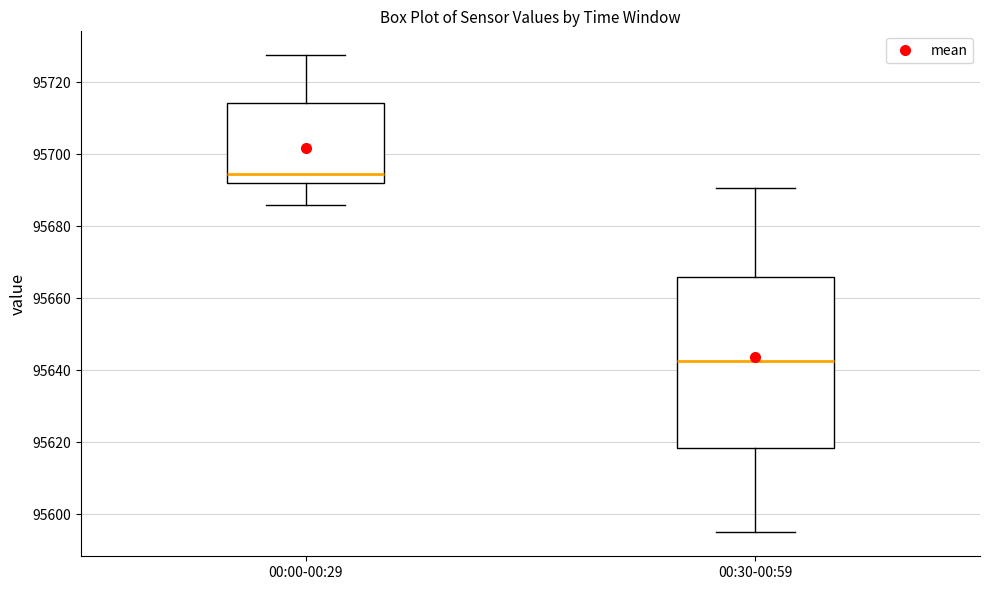

Comparing the boxes themselves (not the whiskers), which one is the tallest?

00:30-00:59